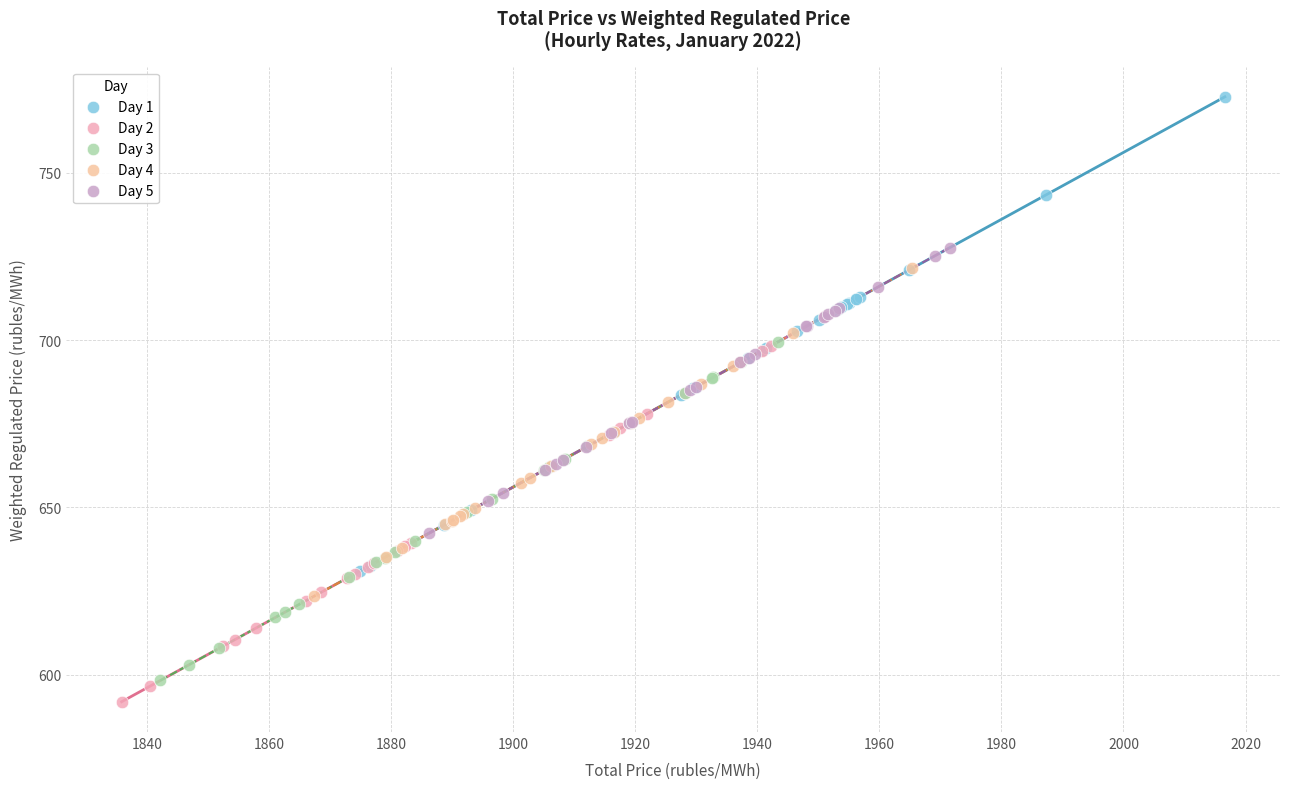

Which series has the largest Y range (max minus min)?

Day 1